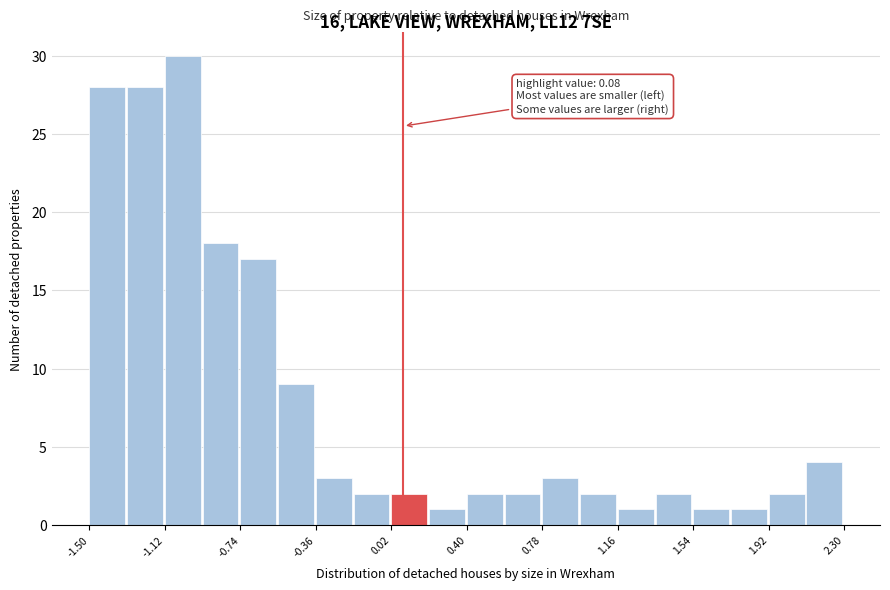

Around what value on the x-axis is the tallest bar? Give the approximate position of its centre, as read against the axis.

-1.05